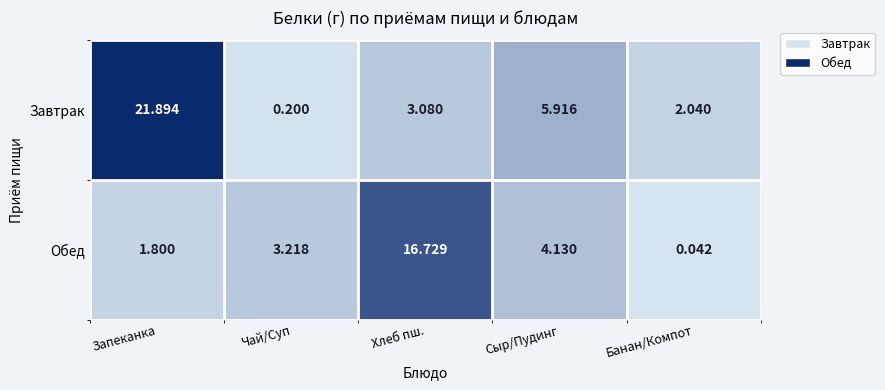

How many series are shown in this chart?

2